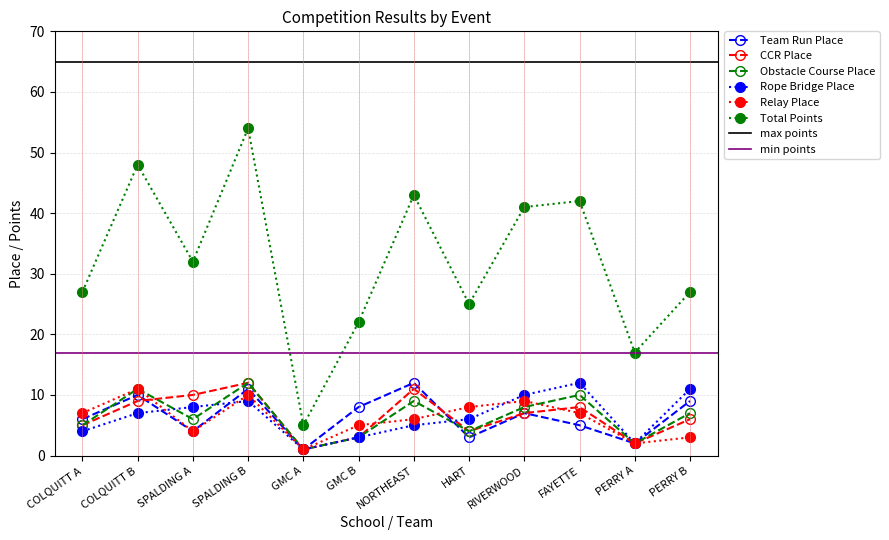

What is the value of the Relay Place point at the 9th from the left?

9